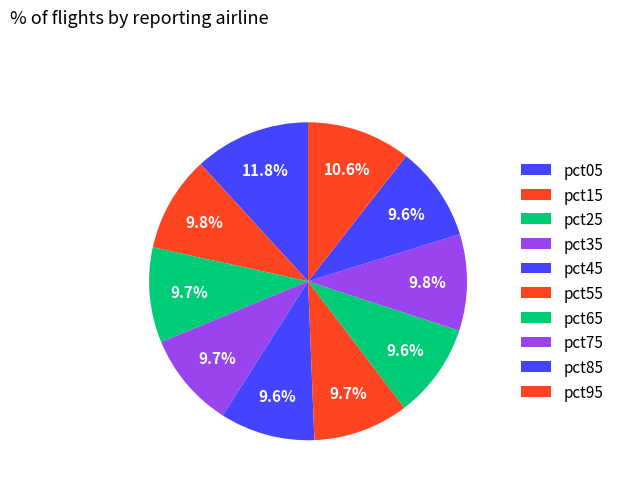

How many segments does this pie chart have?

10